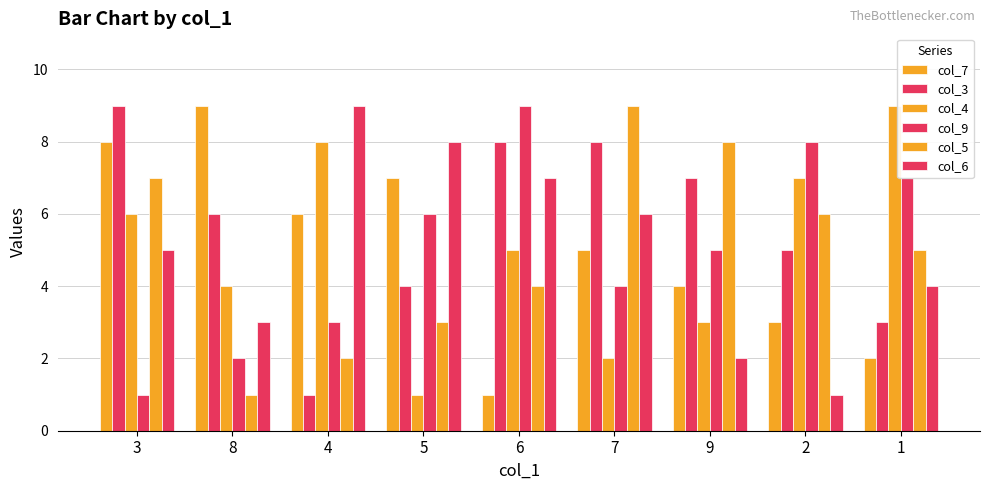

How many values in the col_5 series are below 5?

4